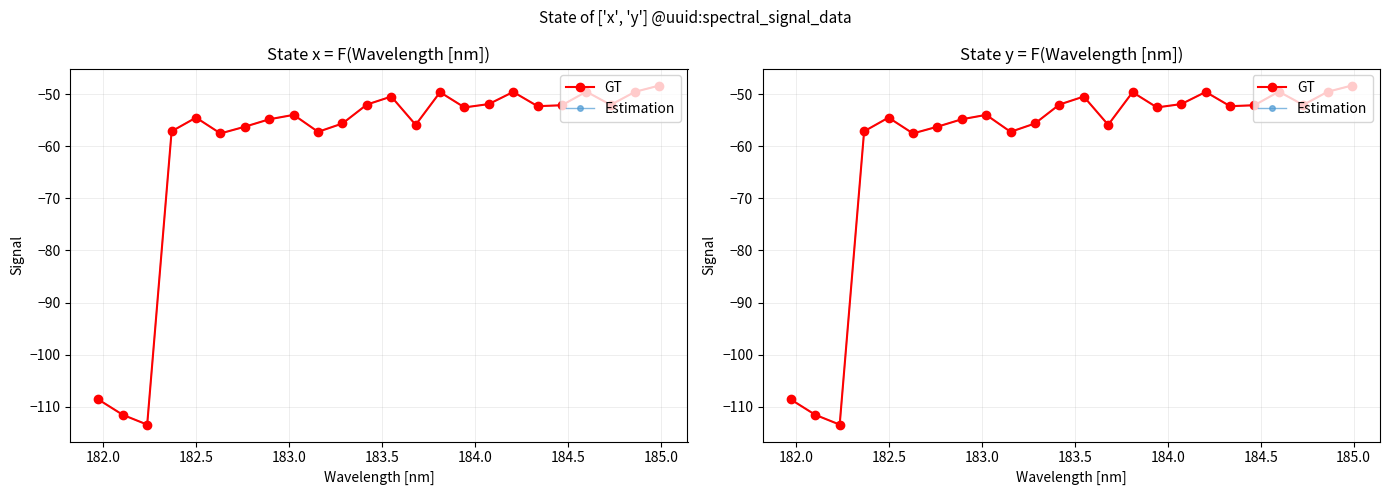

What is the sum of all Estimation values?

-1446.6